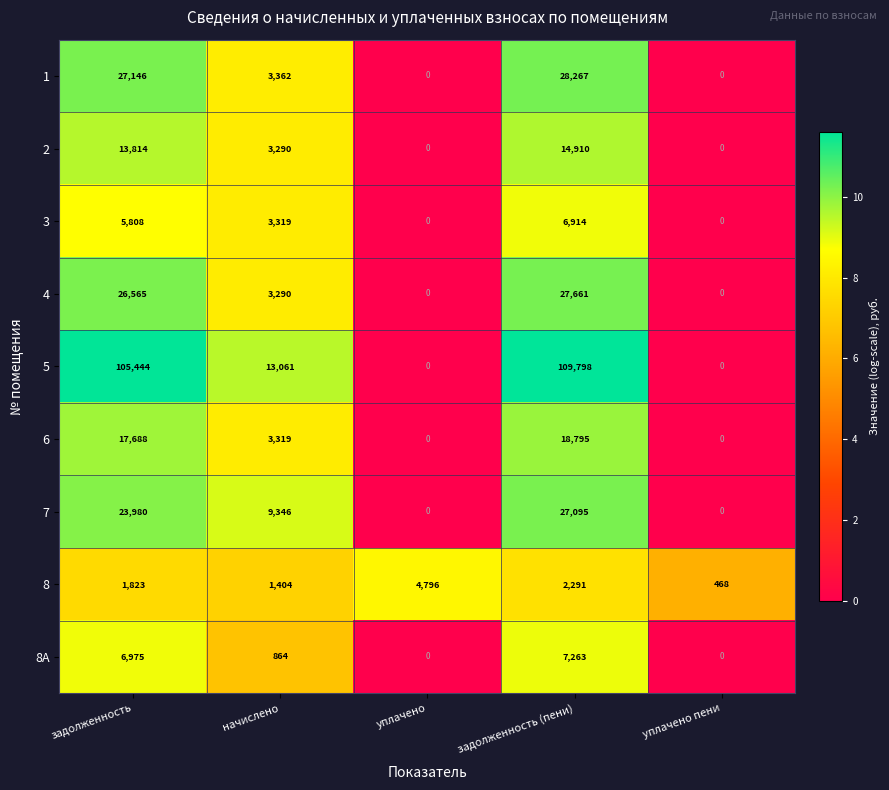

Which category has the highest value in the 6 series?

задолженность (пени)